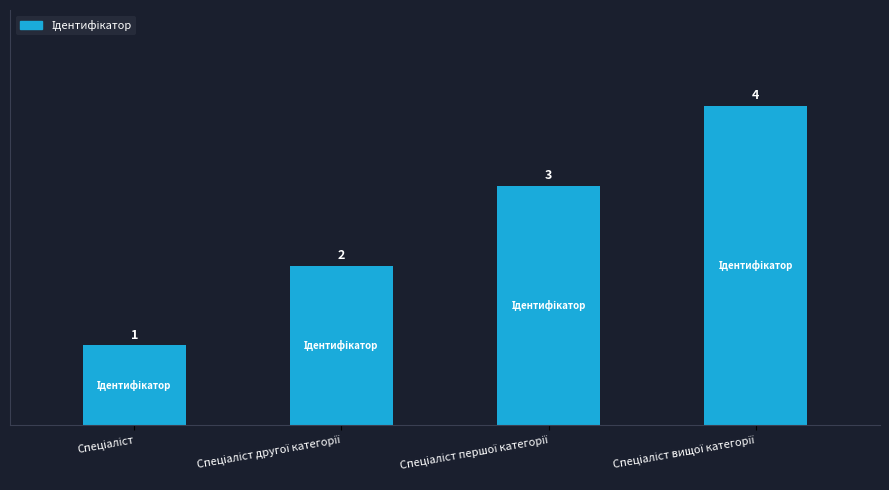

What is the greatest value displayed?

4